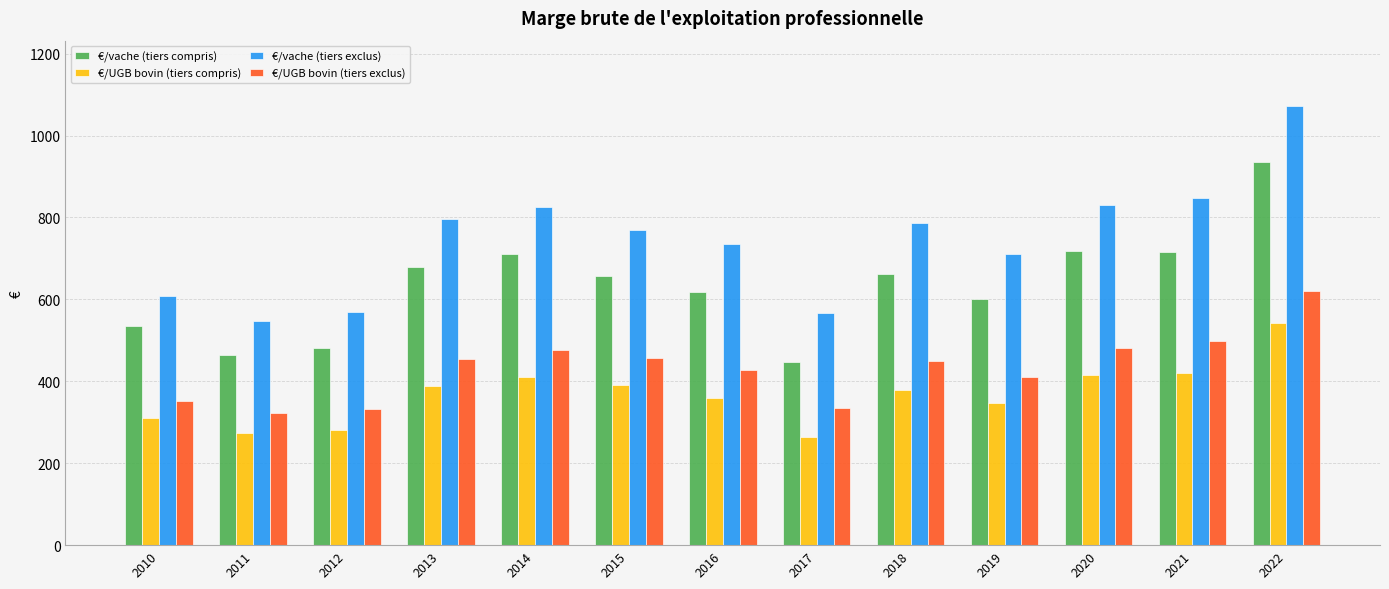

What is the sum of all €/UGB bovin (tiers exclus) values?

5620.2